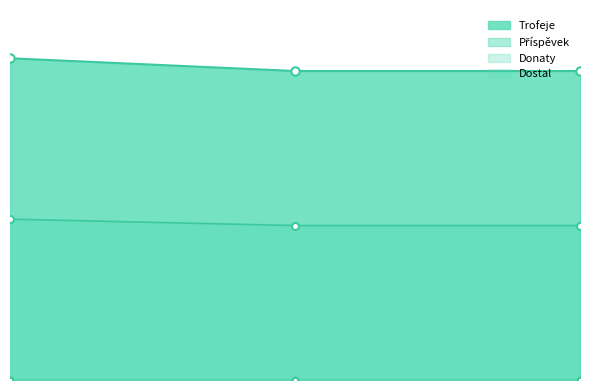

Which series changed the most between 1 and 3?

Trofeje